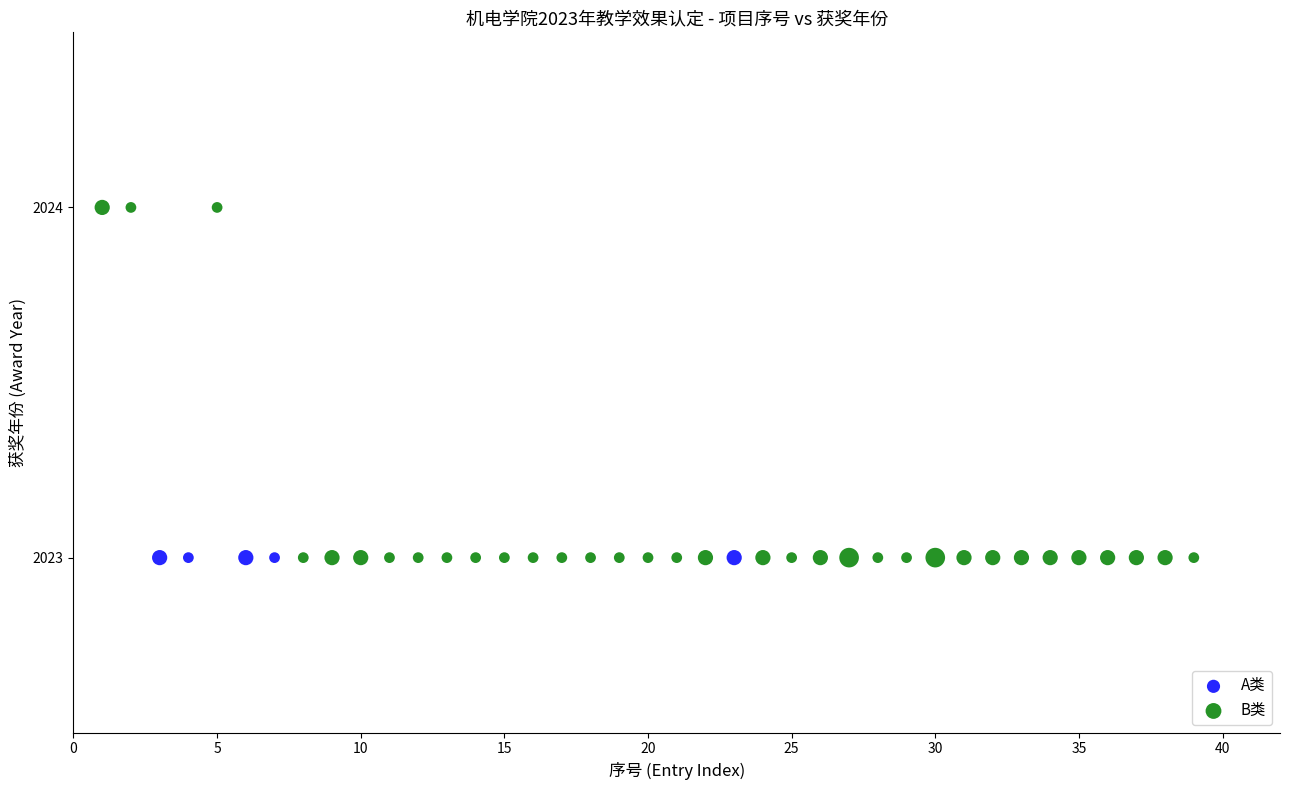

Which series contains the highest Y value?

B类